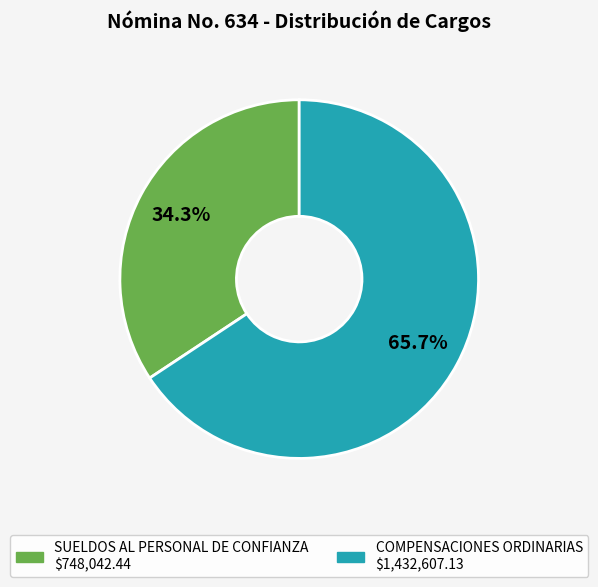

Approximately how many times larger is the value at COMPENSACIONES ORDINARIAS compared to SUELDOS AL PERSONAL DE CONFIANZA?

1.9